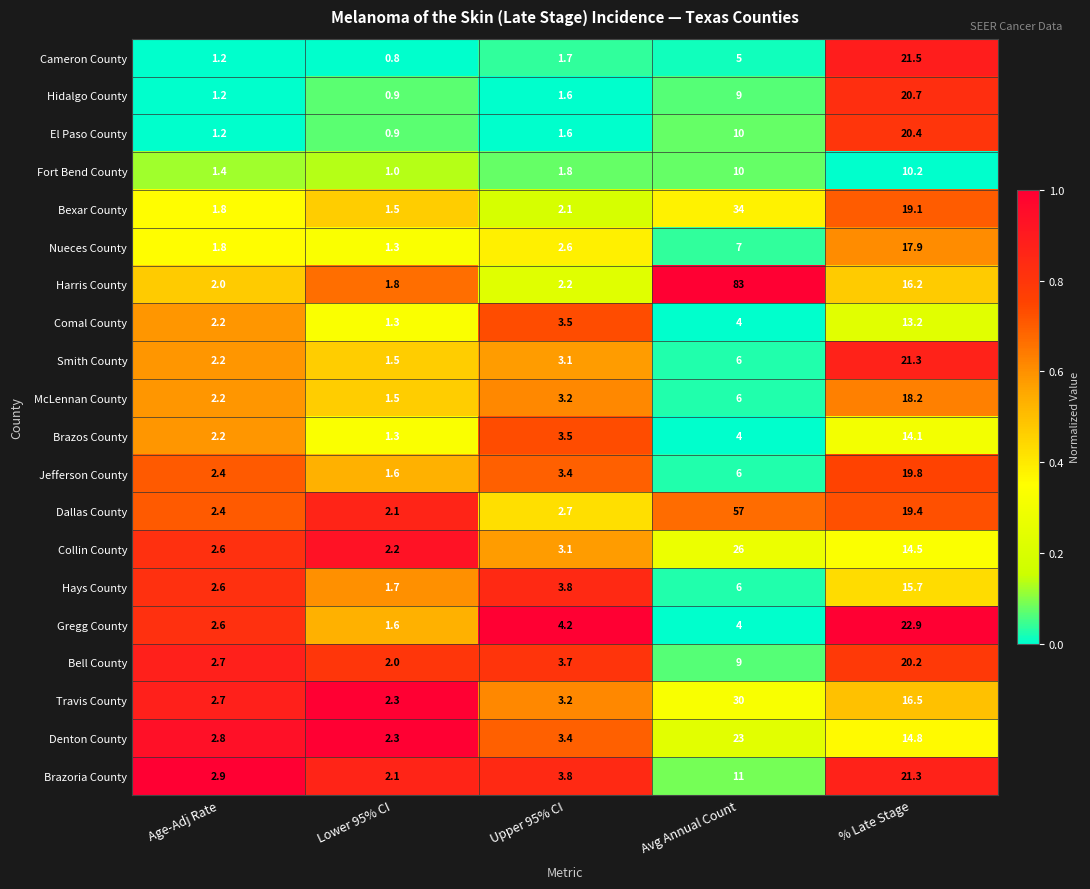

What is the difference between the Fort Bend County values at % Late Stage and Upper 95% CI?

8.4